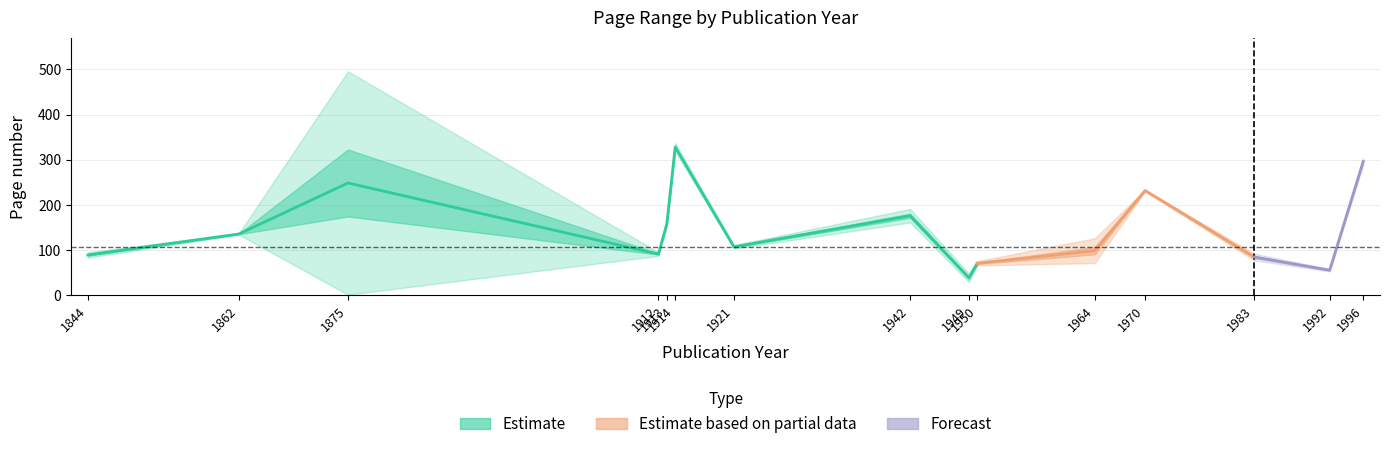

In page_end, how many points are lower than both neighbors (excluding endpoints)?

5